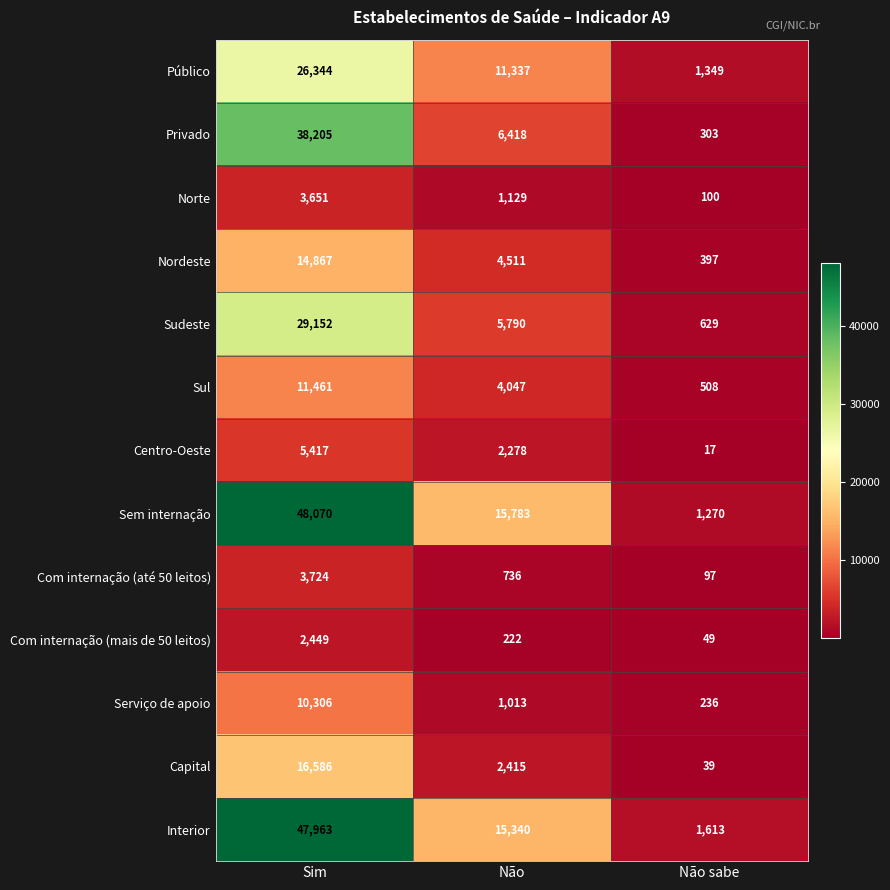

What is the difference between the Sem internação values at Não sabe and Sim?

46800